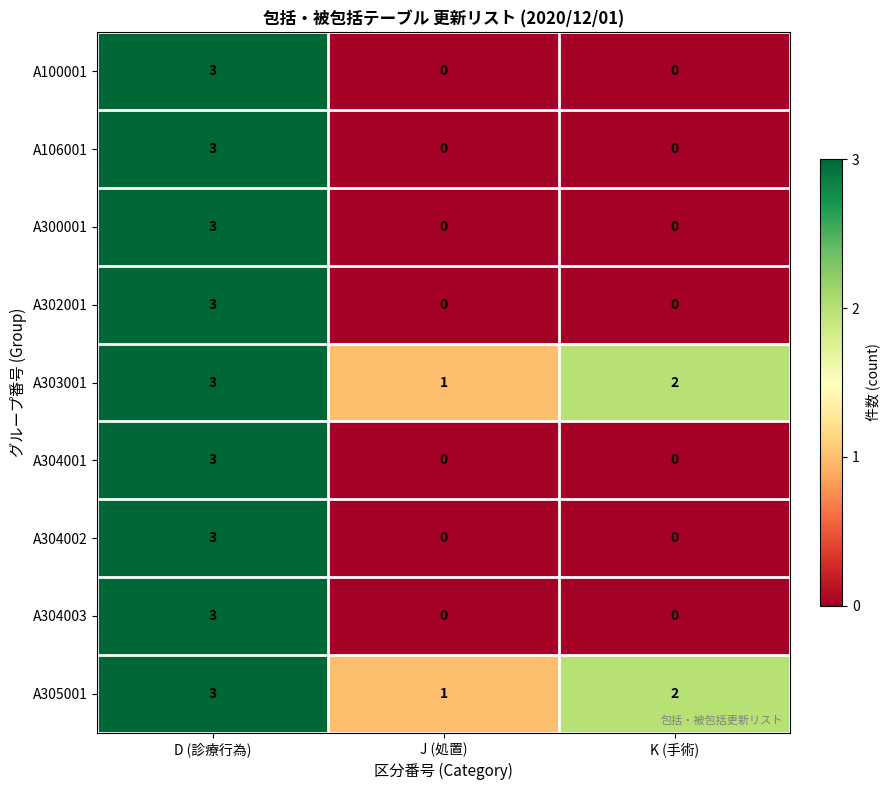

The A304001 series shows 0 at J (処置). True or false?

True